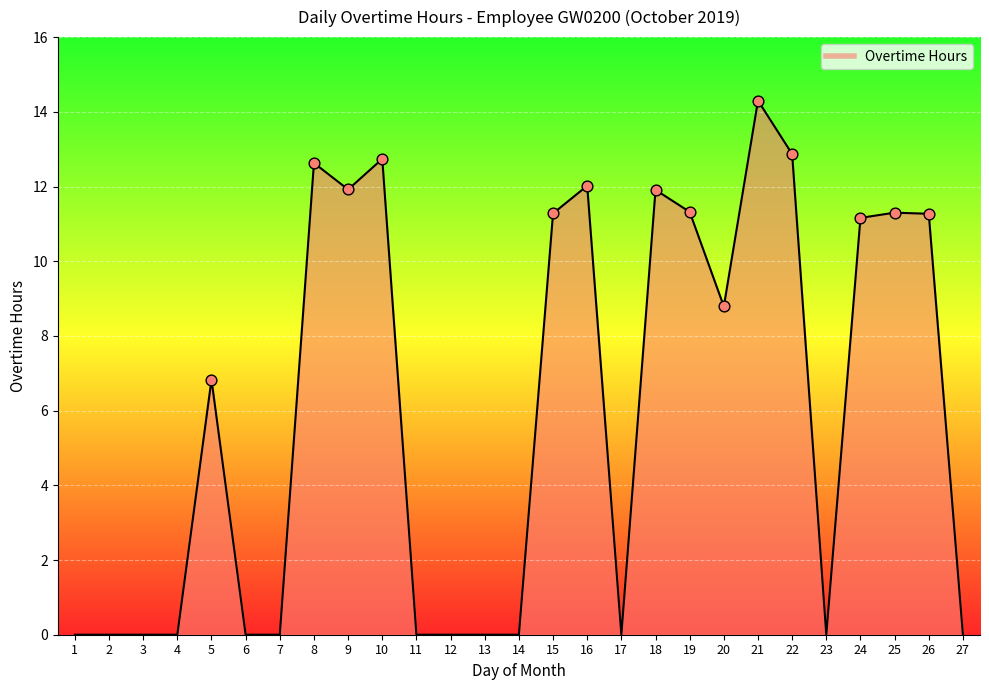

What is the change in value from 18 to 21?

+2.4